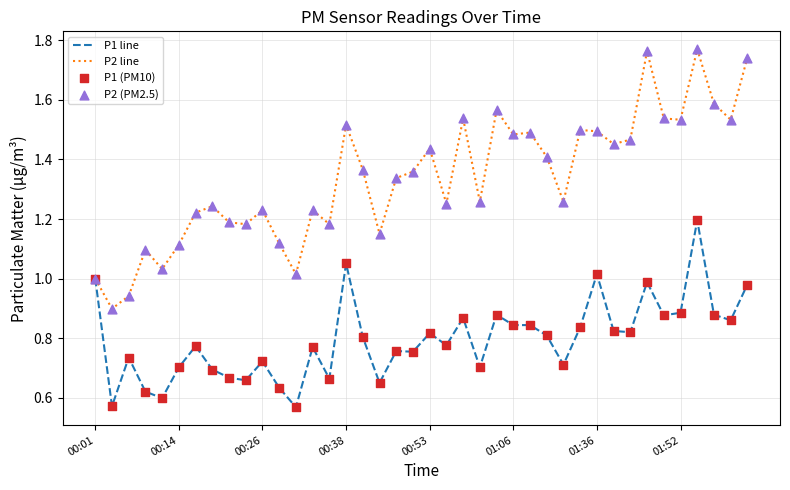

Which series has the largest total across all categories?

P2 line